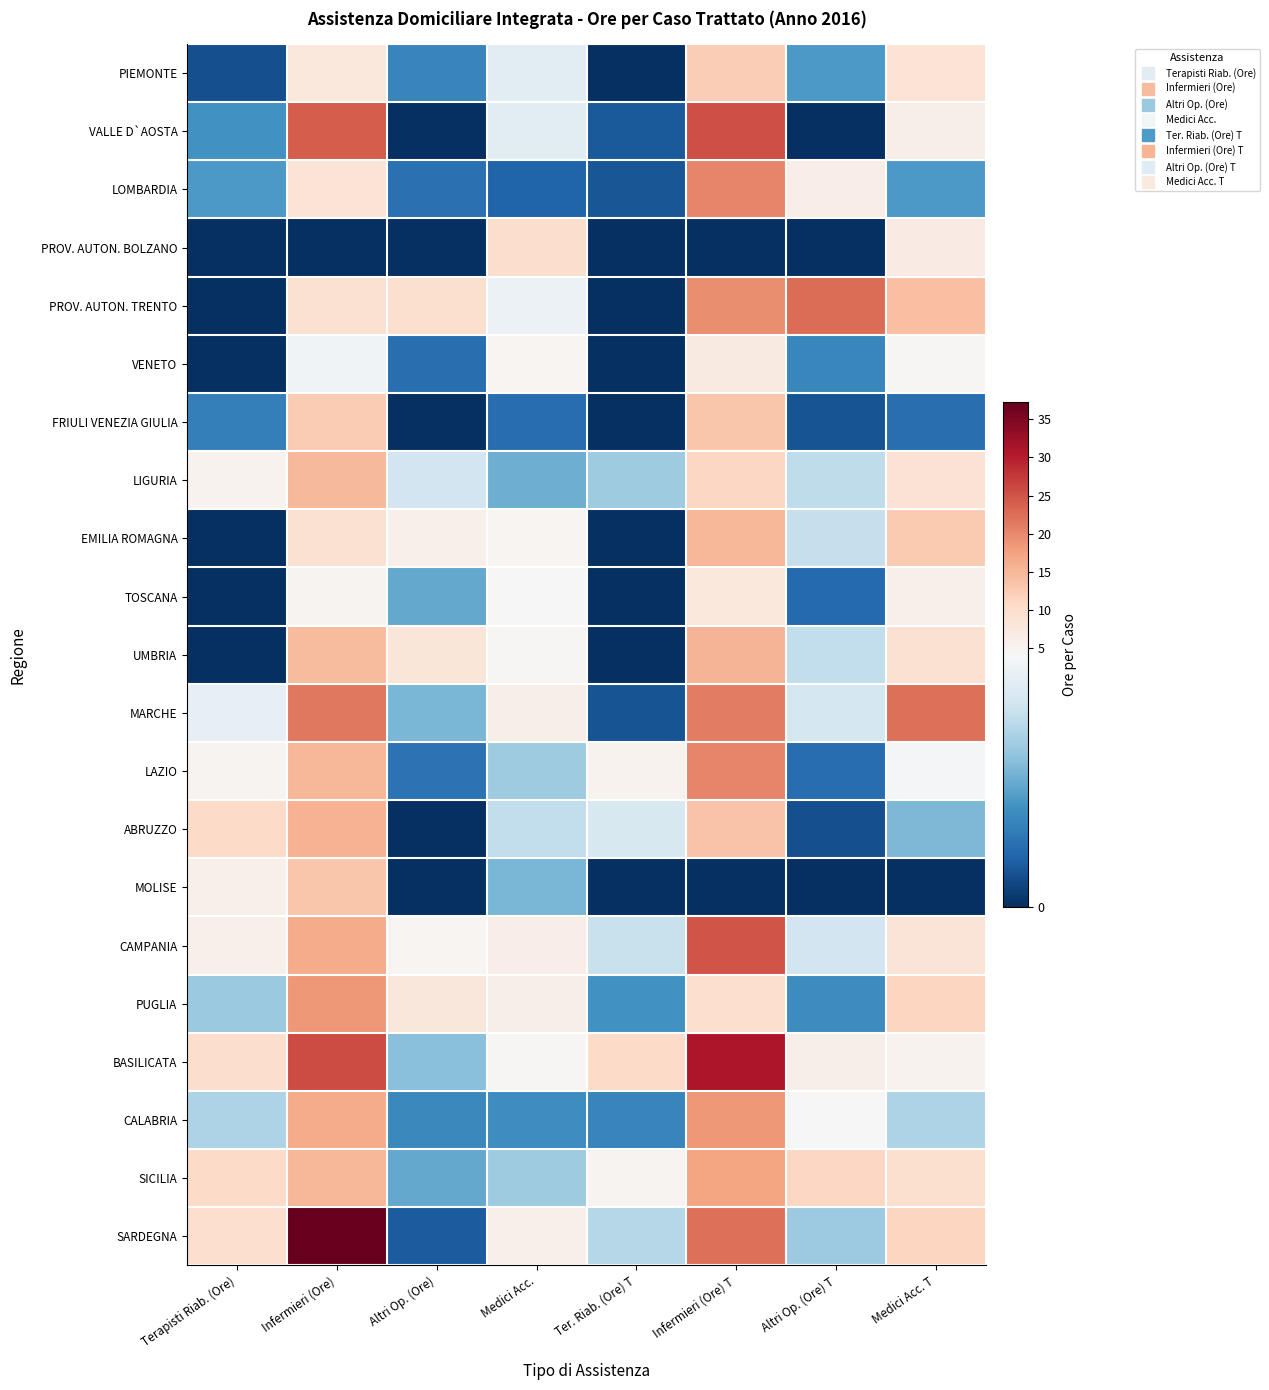

What is the spread (max minus min) of values at Altri Op. (Ore) T?

22.7